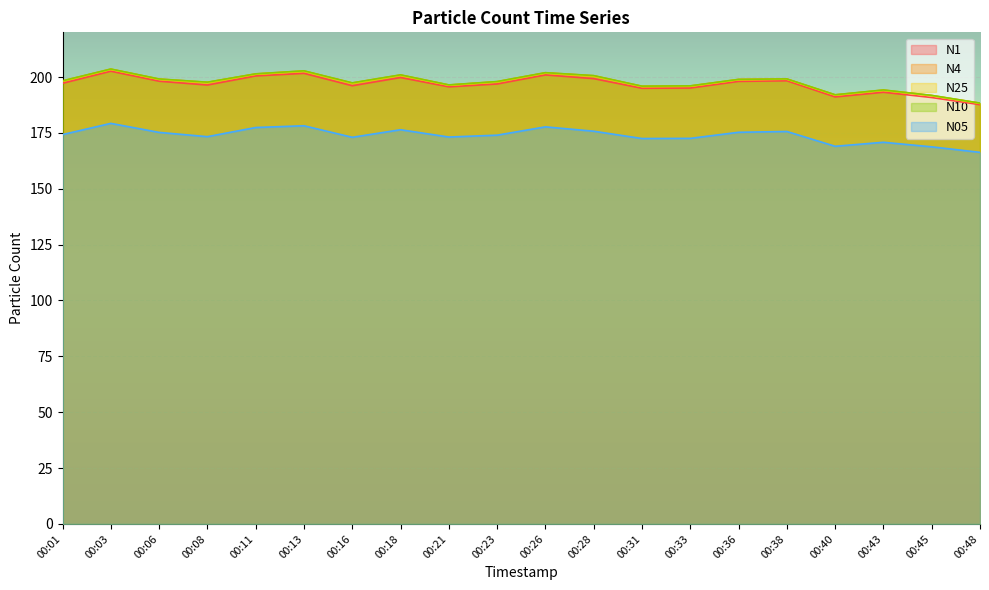

True or false: N05 and N4 intersect in this chart.

False